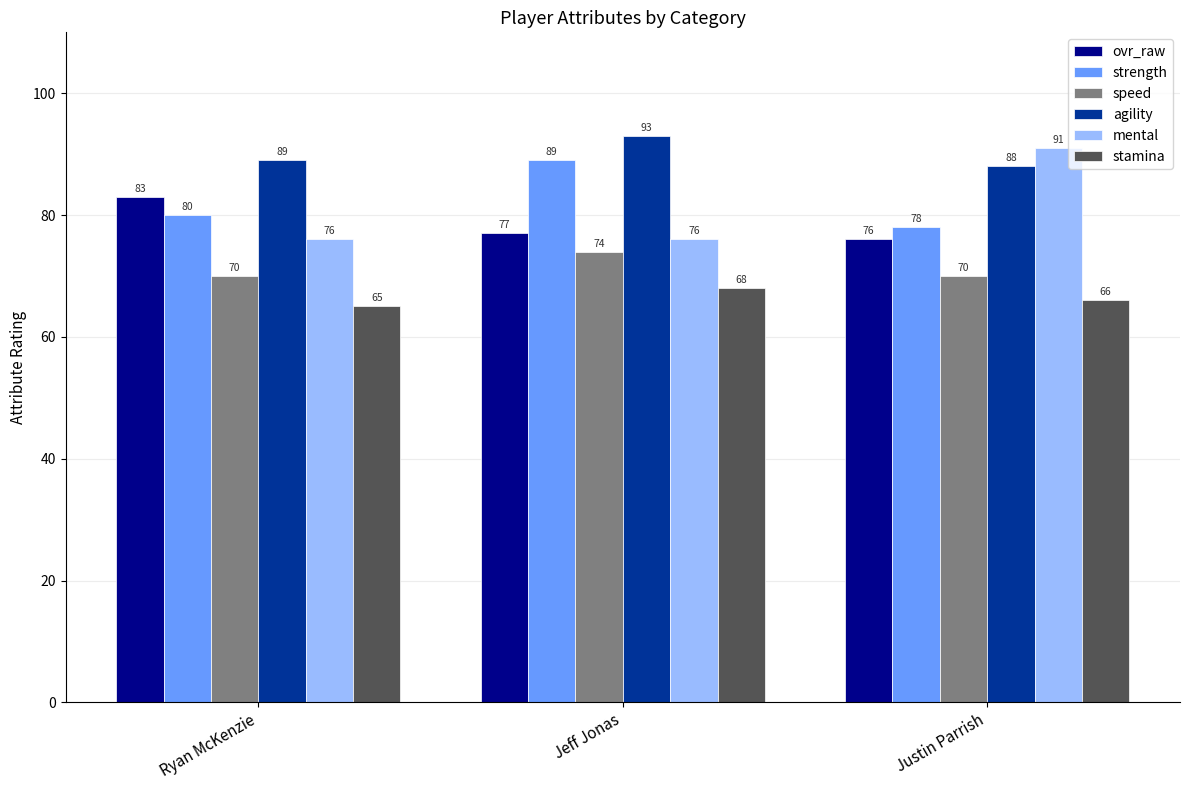

Does the chart contain stacked bars?

No